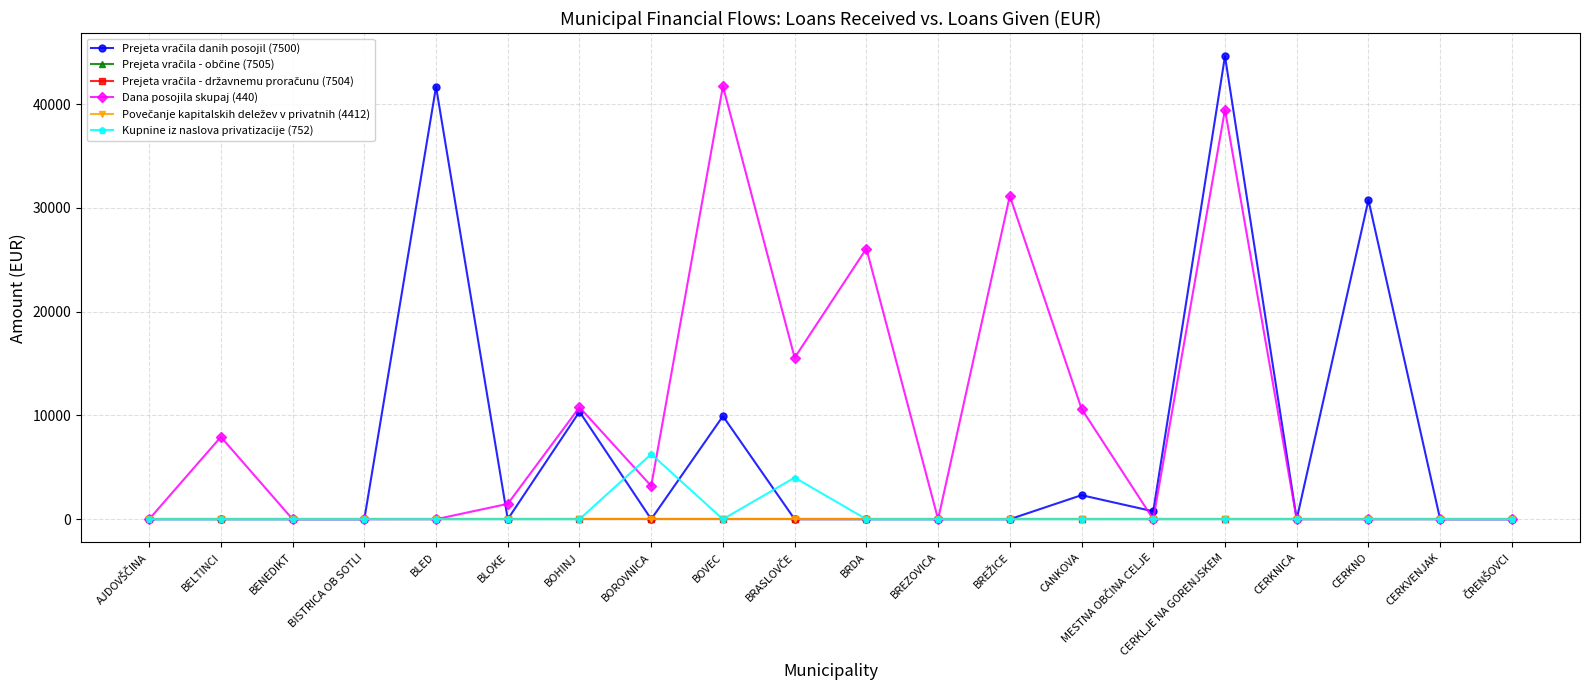

Does the chart have visible grid lines?

Yes